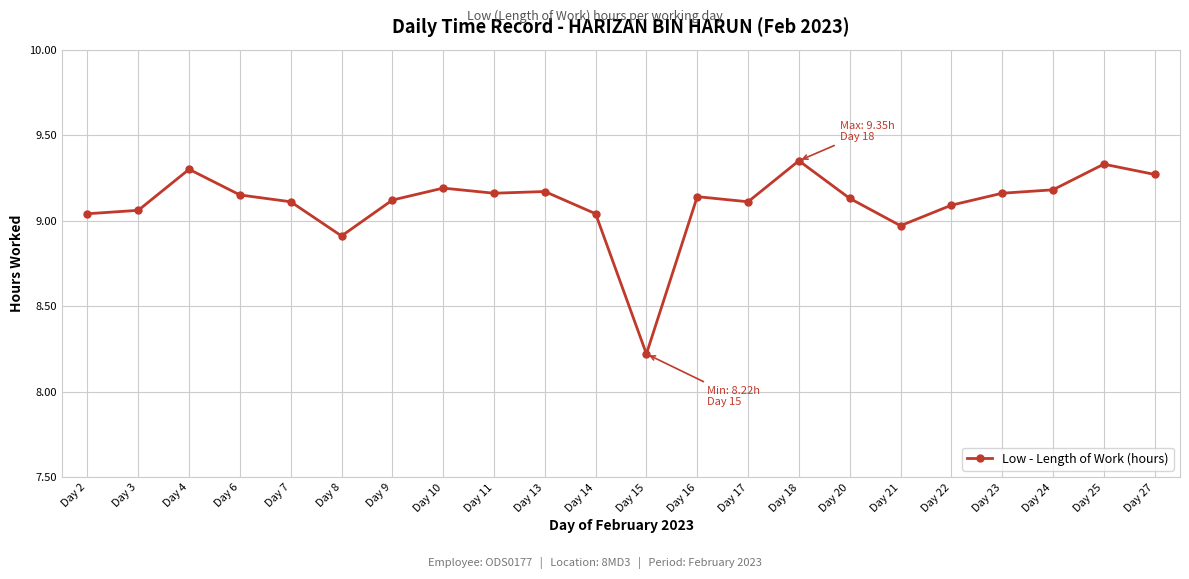

What is the change in value from Day 22 to Day 27?

+0.2